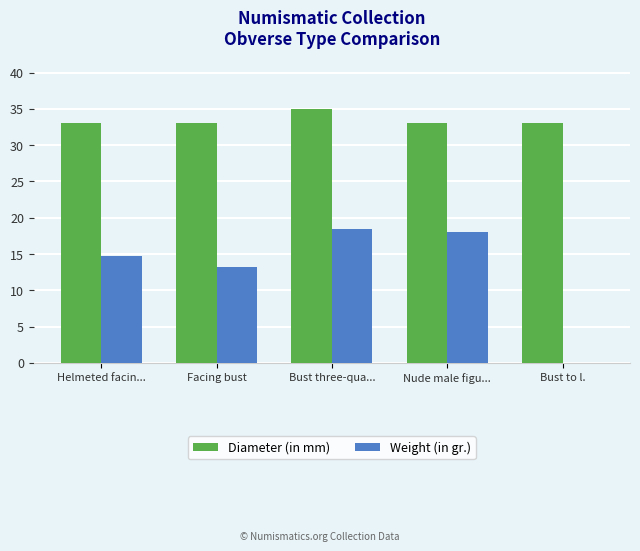

The Diameter (in mm) series shows 16.4 at Bust to l.. True or false?

False